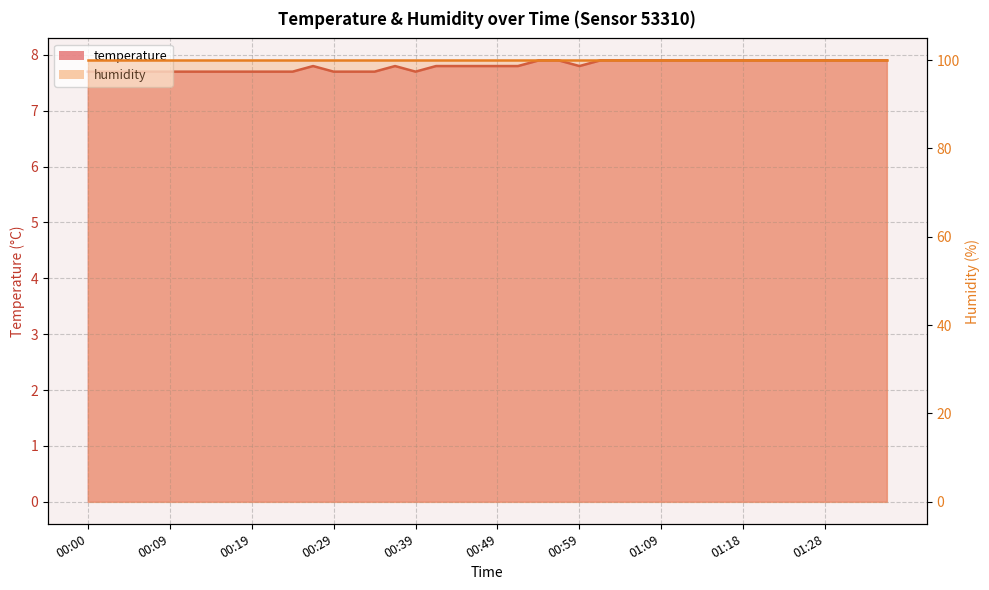

What is the sum of the values at 01:14 and 01:04?

15.8